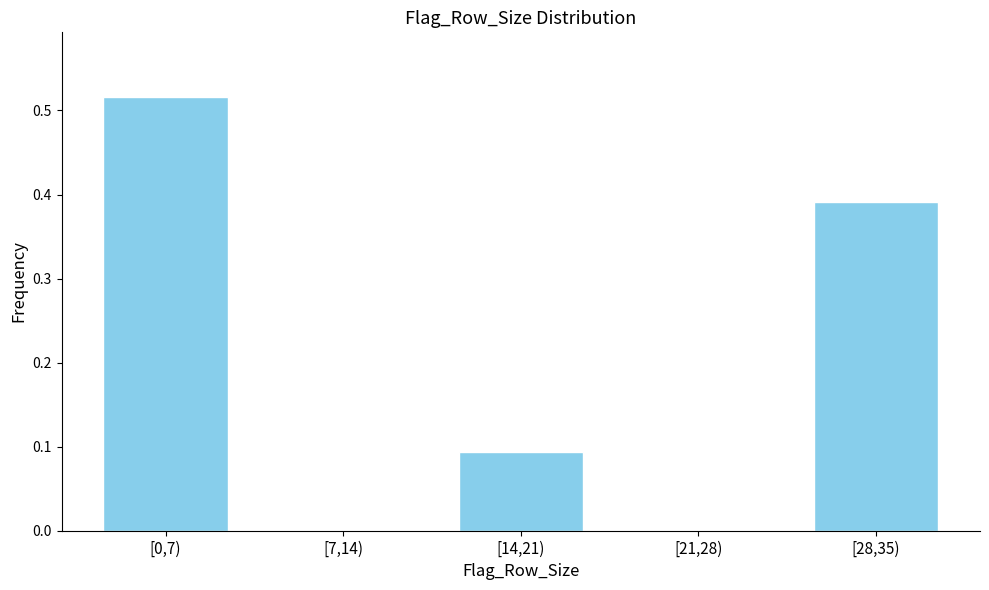

Between [28,35) and [14,21), which is larger?

[28,35)